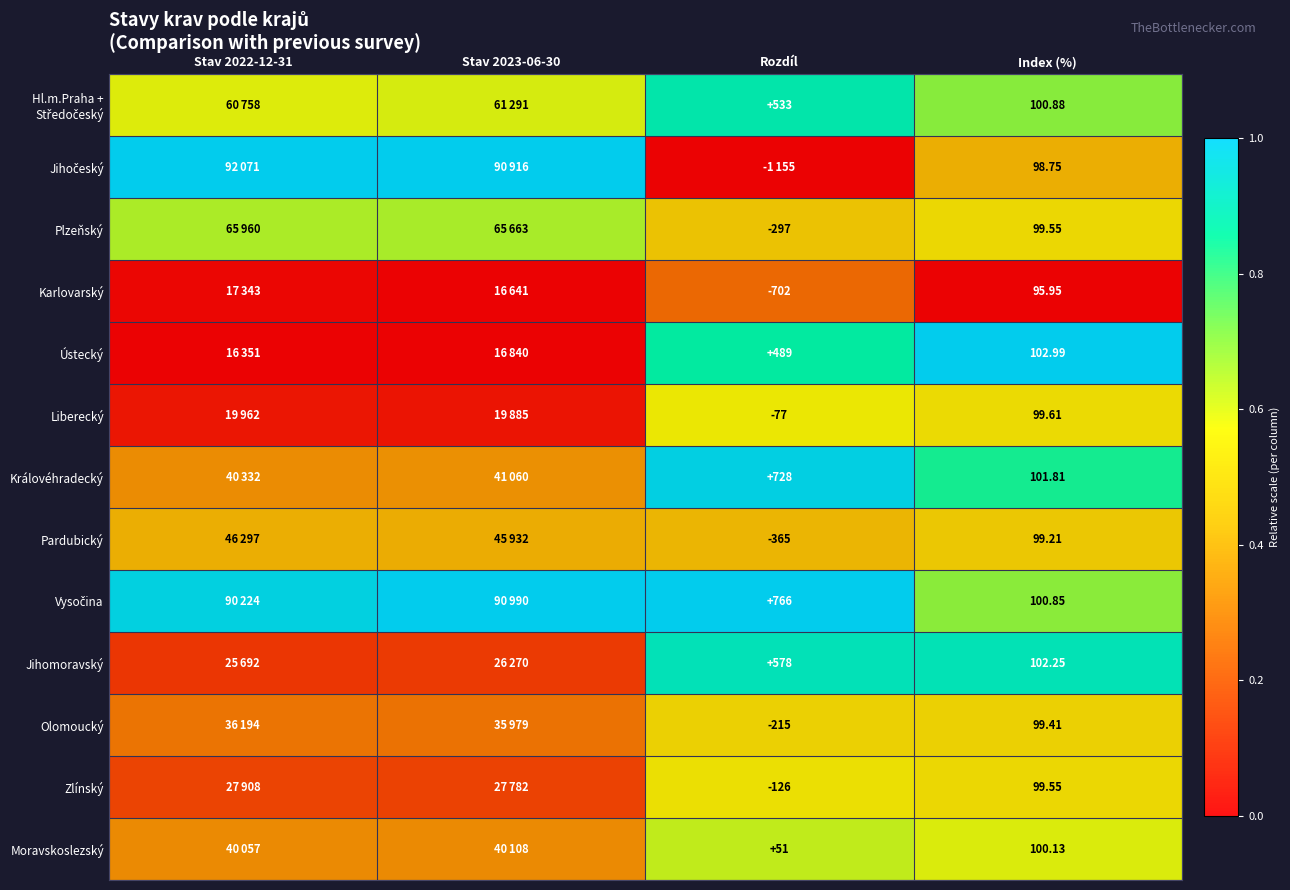

Which category has the highest value across all series?

Stav 2022-12-31